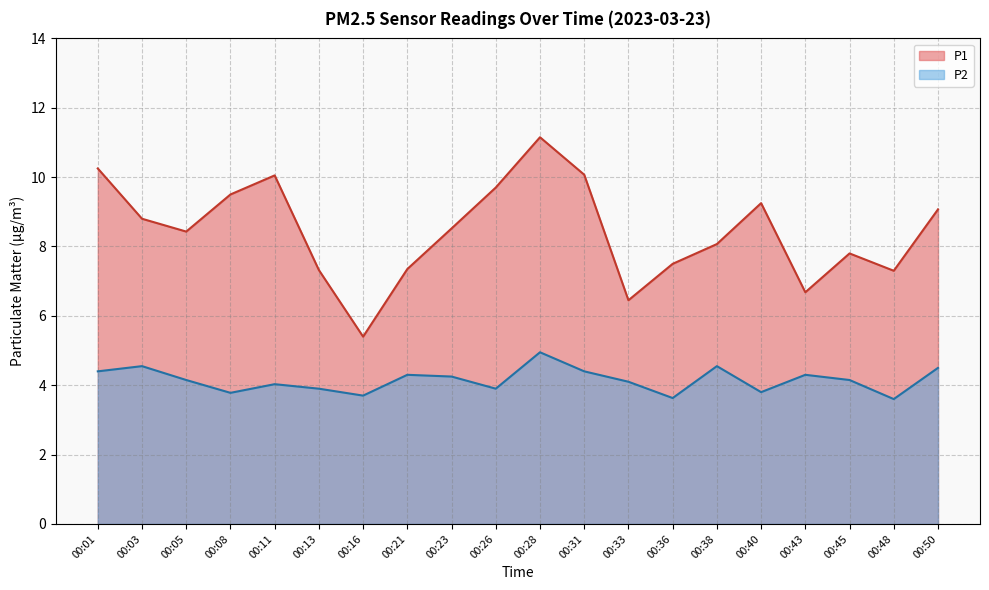

Reading left to right, extract all data points from this chart.

P1: 10.2	8.8	8.4	9.5	10.1	7.3	5.4	7.3	8.5	9.7	11.2	10.1	6.5	7.5	8.1	9.2	6.7	7.8	7.3	9.1
P2: 4.4	4.5	4.2	3.8	4.0	3.9	3.7	4.3	4.2	3.9	5.0	4.4	4.1	3.6	4.5	3.8	4.3	4.2	3.6	4.5